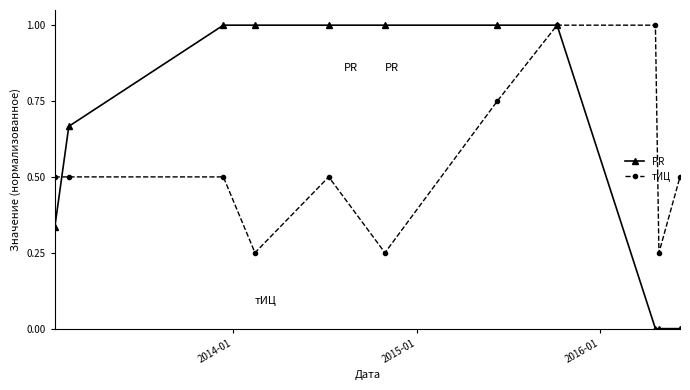

Which series has the largest total across all categories?

PR